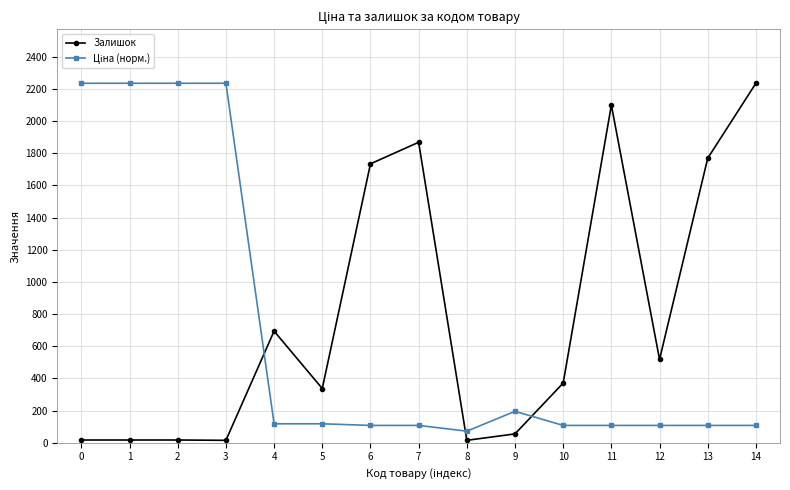

At how many categories does at least one series exceed 554?

10